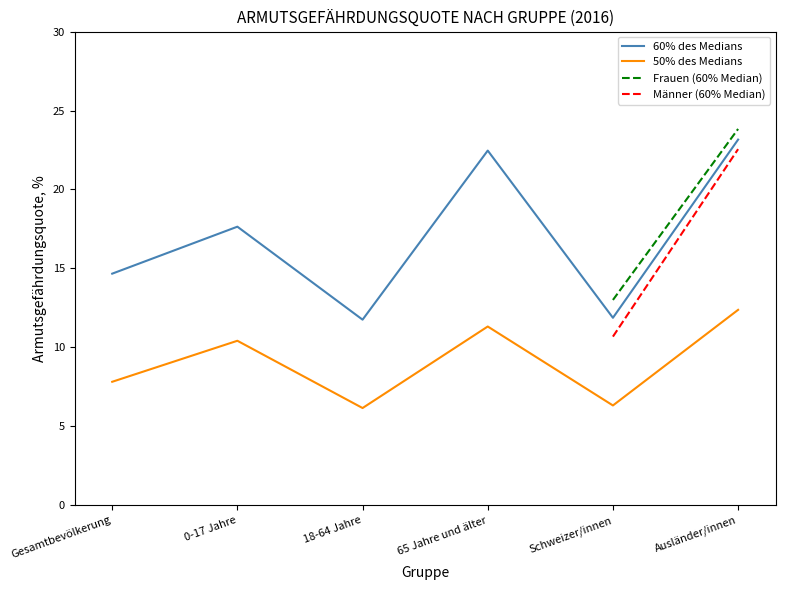

Between 65 Jahre und älter and Schweizer/innen, which series saw the biggest shift?

60% des Medians